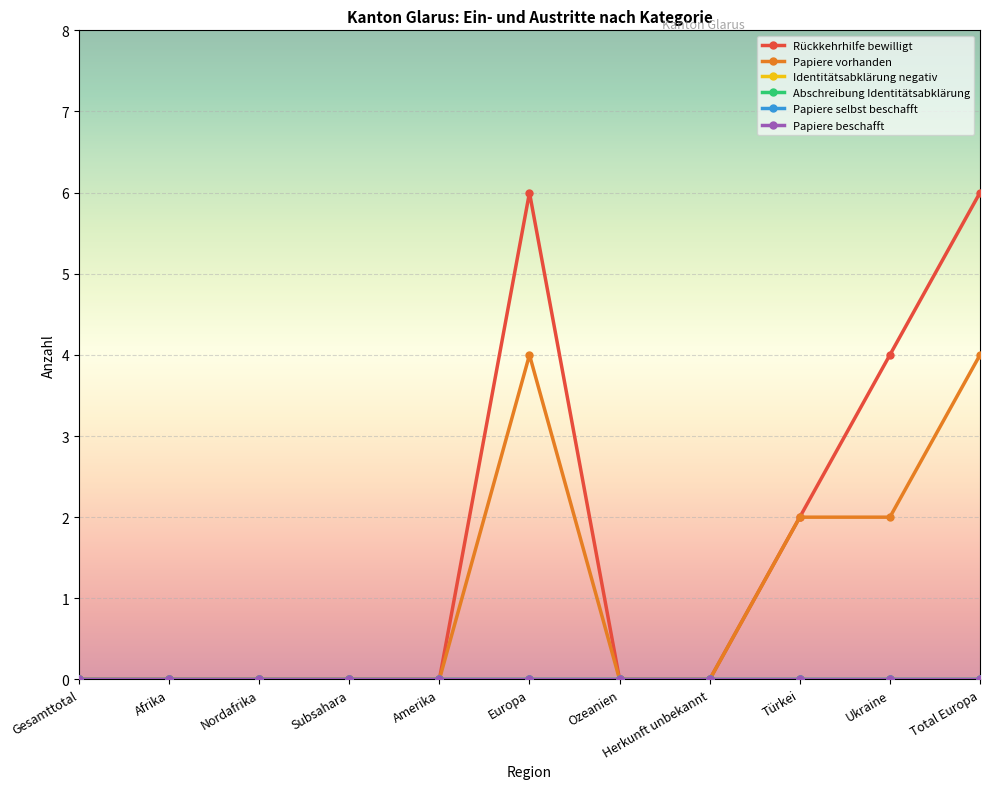

List the labels in order of Papiere vorhanden value, smallest first.

Gesamttotal, Afrika, Nordafrika, Subsahara, Amerika, Ozeanien, Herkunft unbekannt, Türkei, Ukraine, Europa, Total Europa